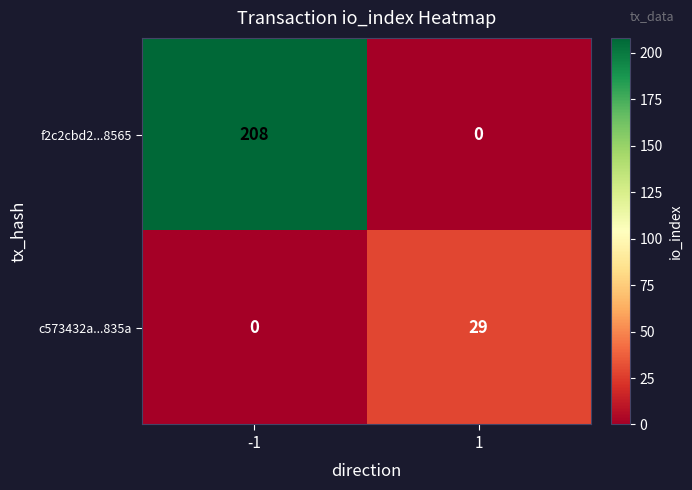

What is the greatest value displayed?

208